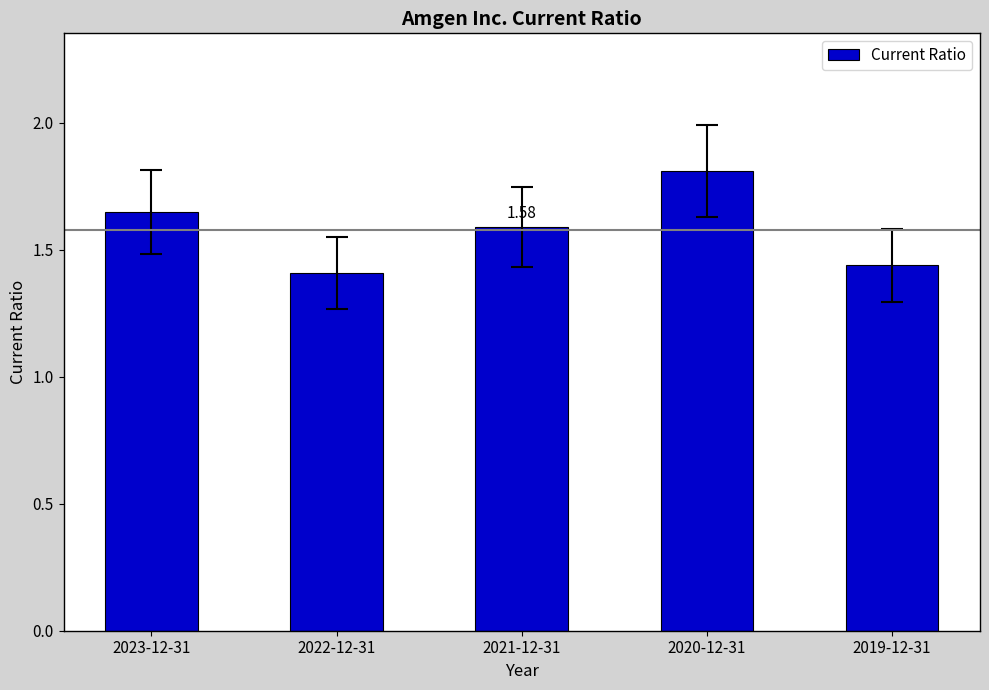

Which has a higher value, 2023-12-31 or 2022-12-31?

2023-12-31